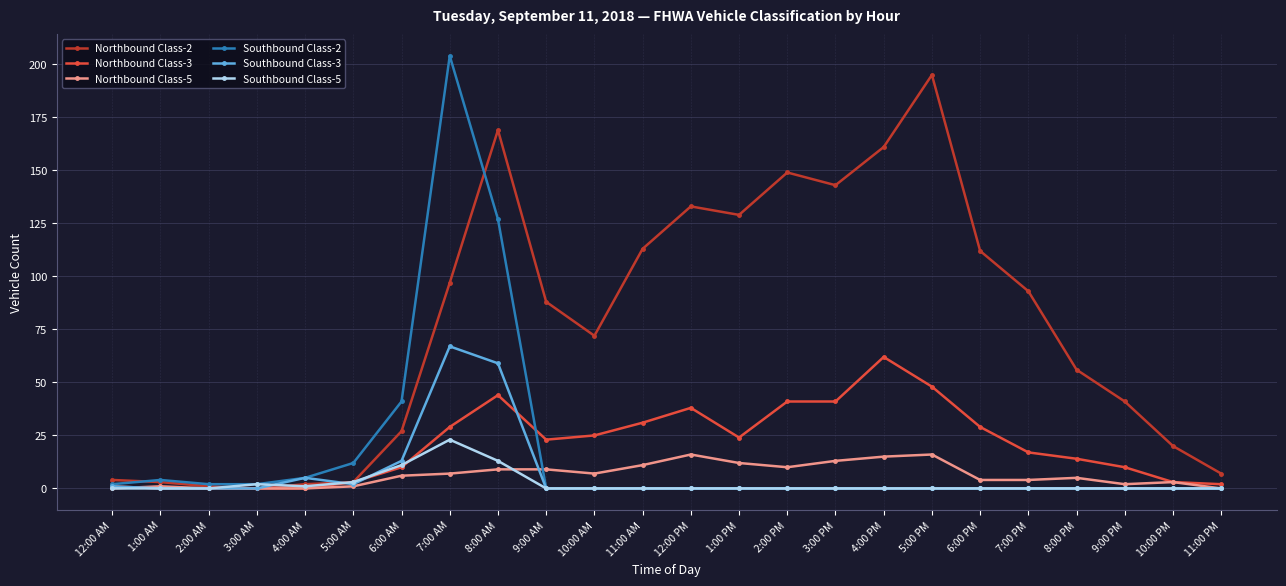

What is the label of the 19th point from the left?

6:00 PM